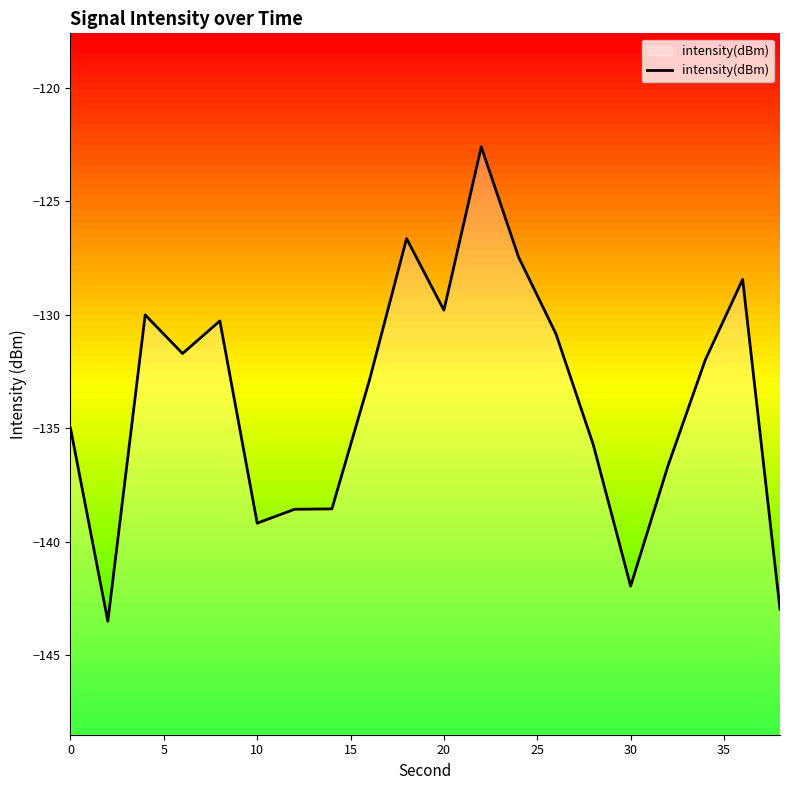

What is the difference between the maximum and minimum values?

20.9